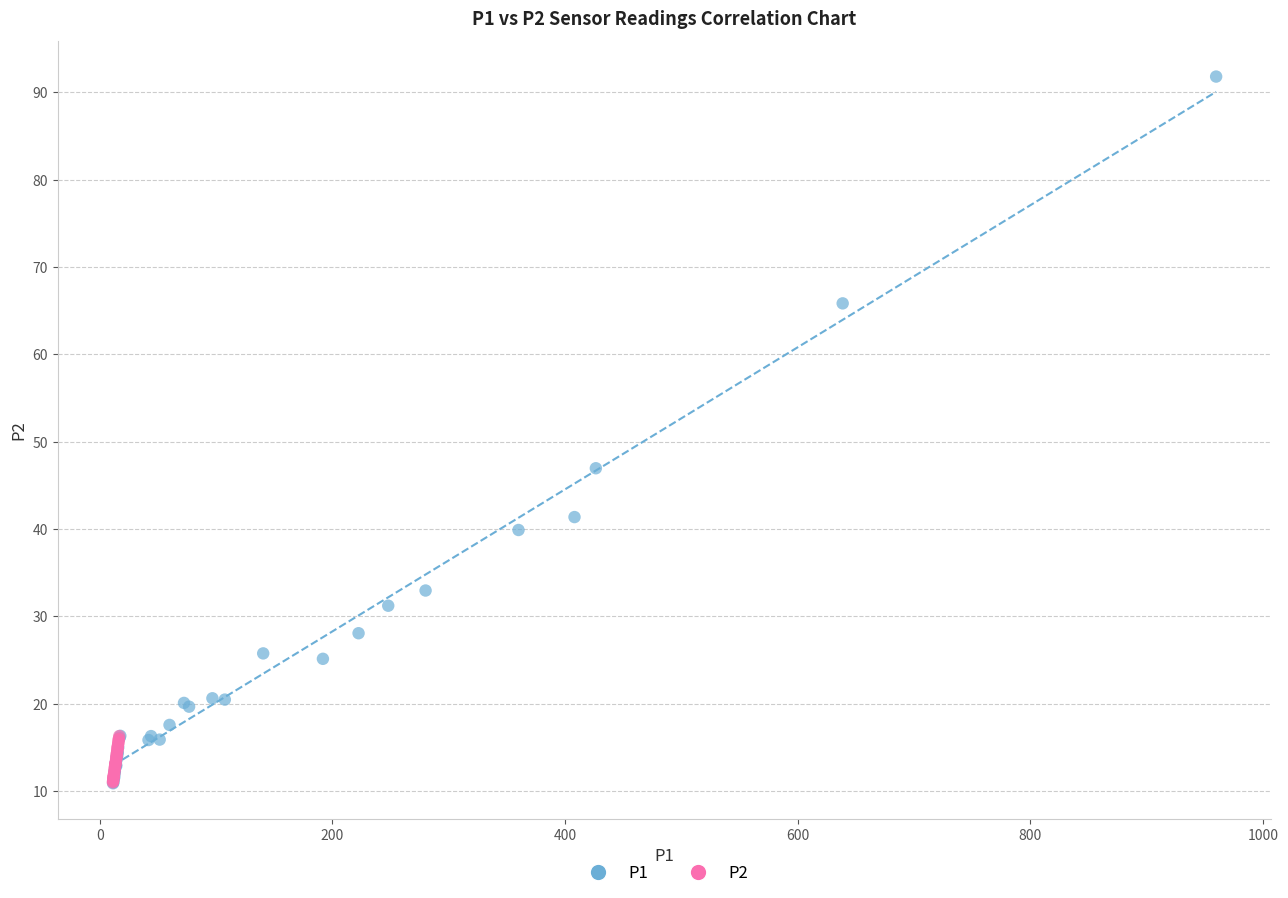

What are all the series names shown in the legend?

P1, P2